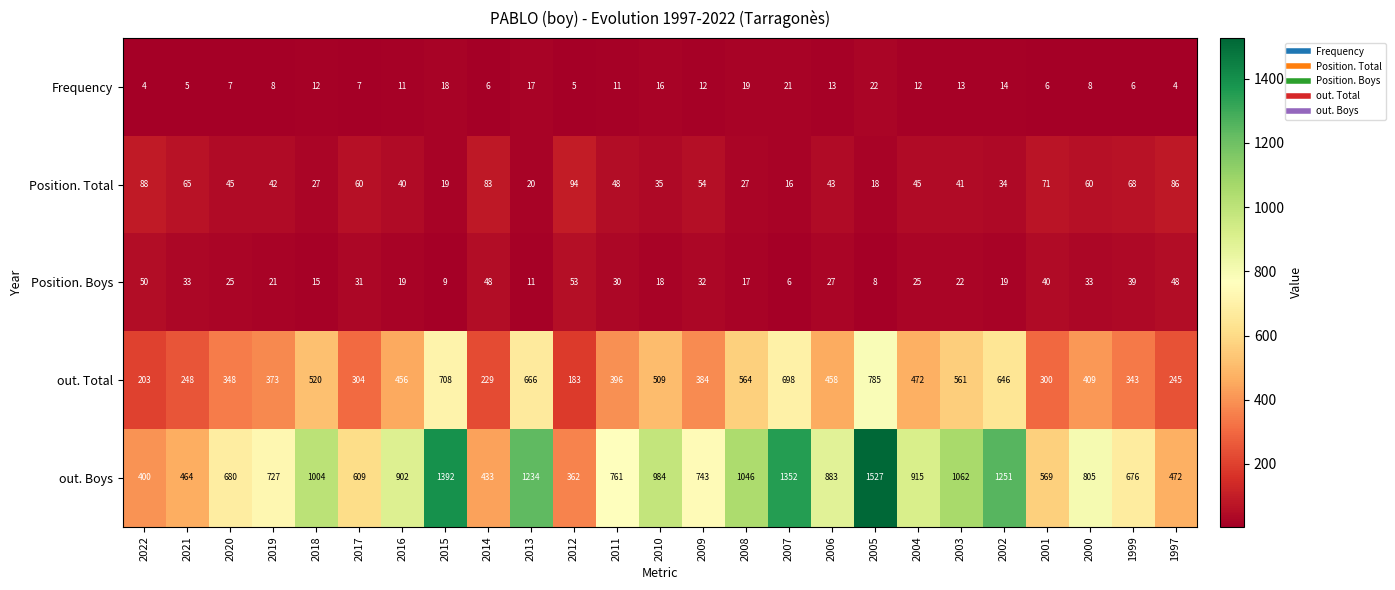

Is the value of Position. Boys at 2002 greater than the value of out. Boys at 1999?

No